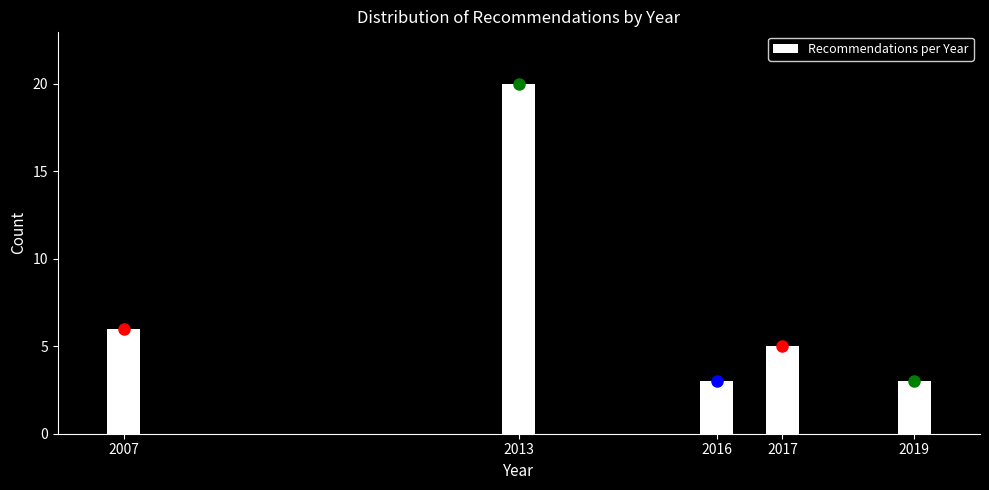

Reading left to right, extract all data points from this chart.

6	20	3	5	3